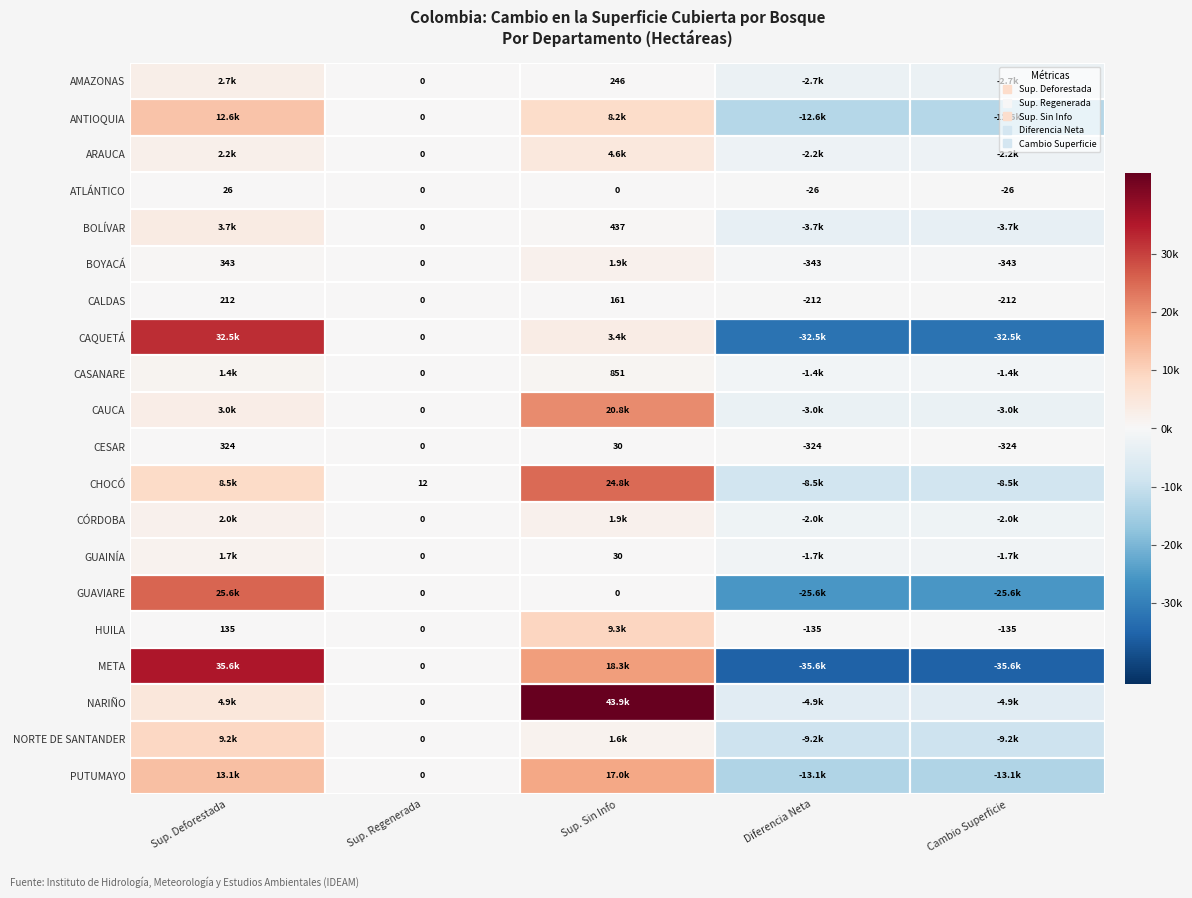

What is the minimum value shown in the chart?

-35556